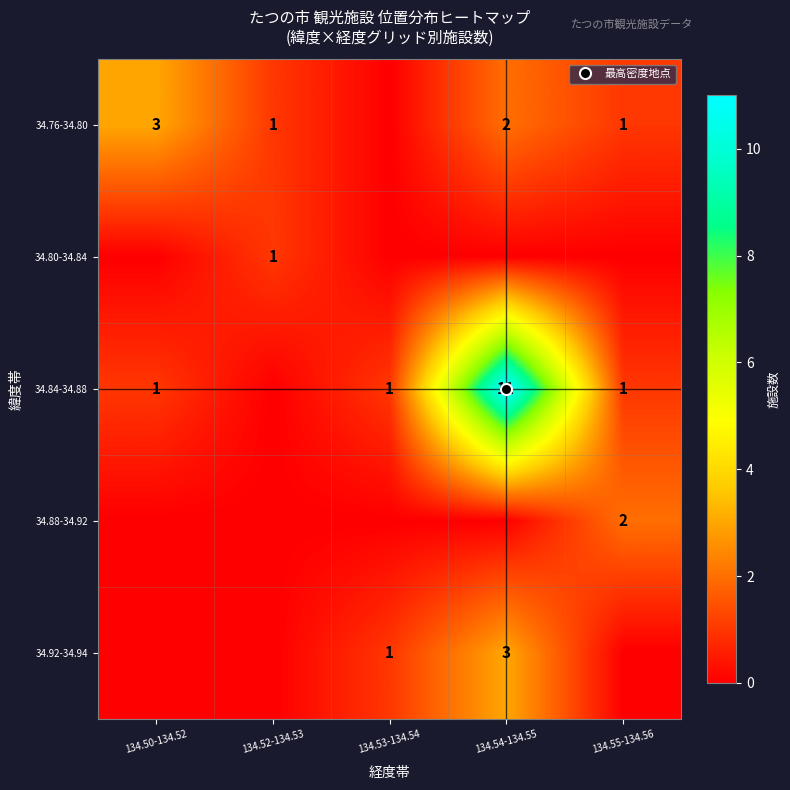

Where is 34.92-34.94 nearest to the value 1?

134.53-134.54